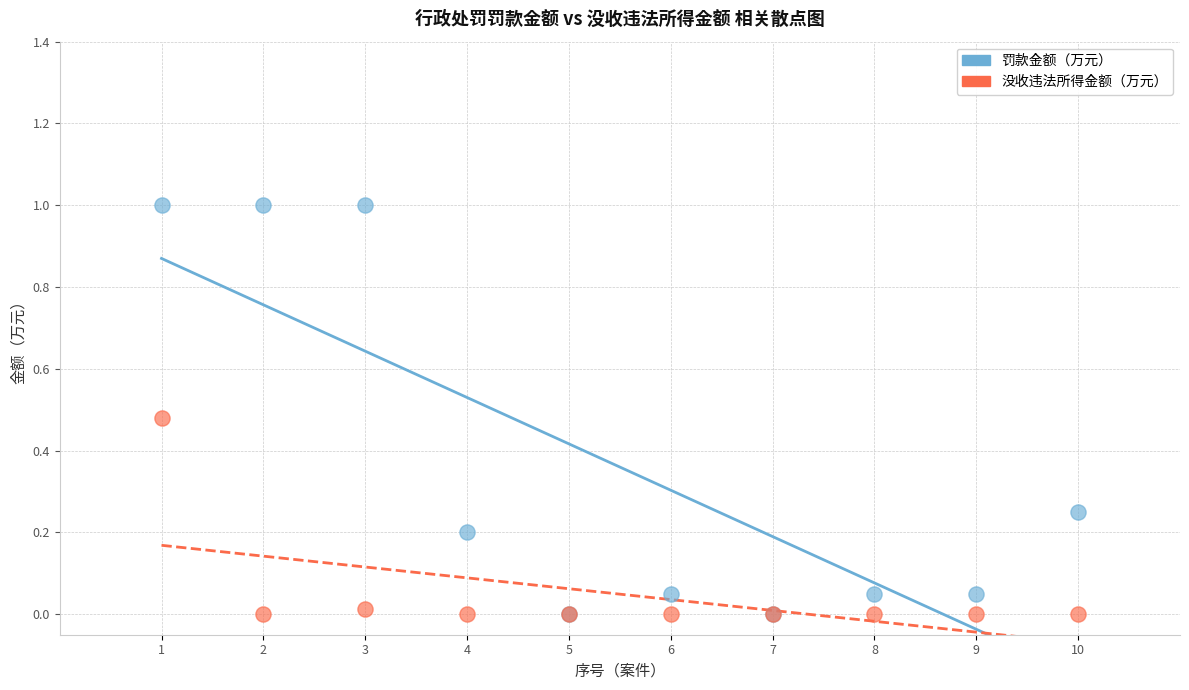

Which series has the widest spread of Y values?

罚款金额（万元）